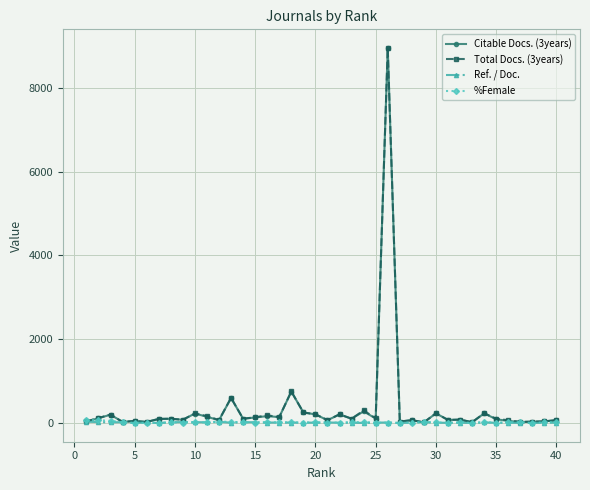

After their last crossing, which series has the higher values: %Female or Ref. / Doc.?

%Female